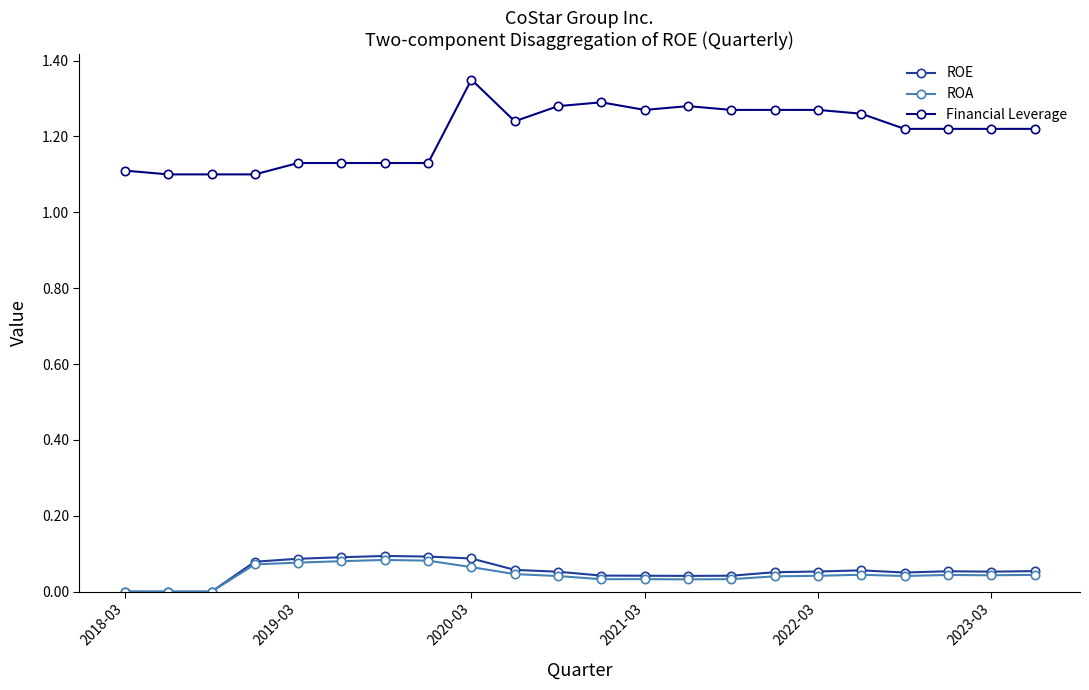

True or false: Financial Leverage and ROA intersect in this chart.

False